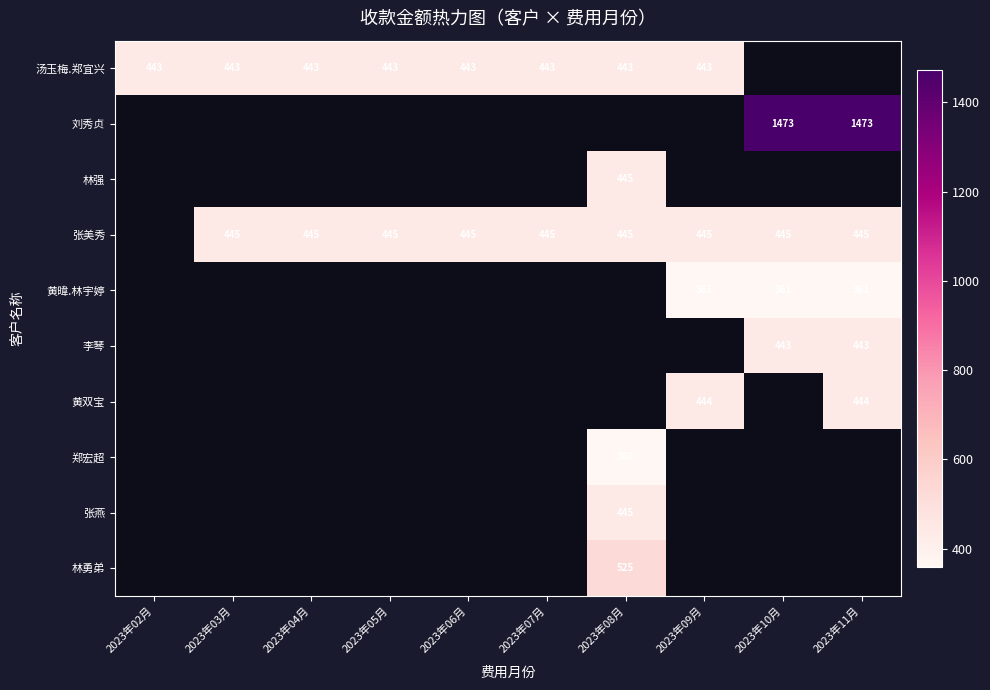

Which series has the largest range (max minus min)?

汤玉梅.郑宜兴